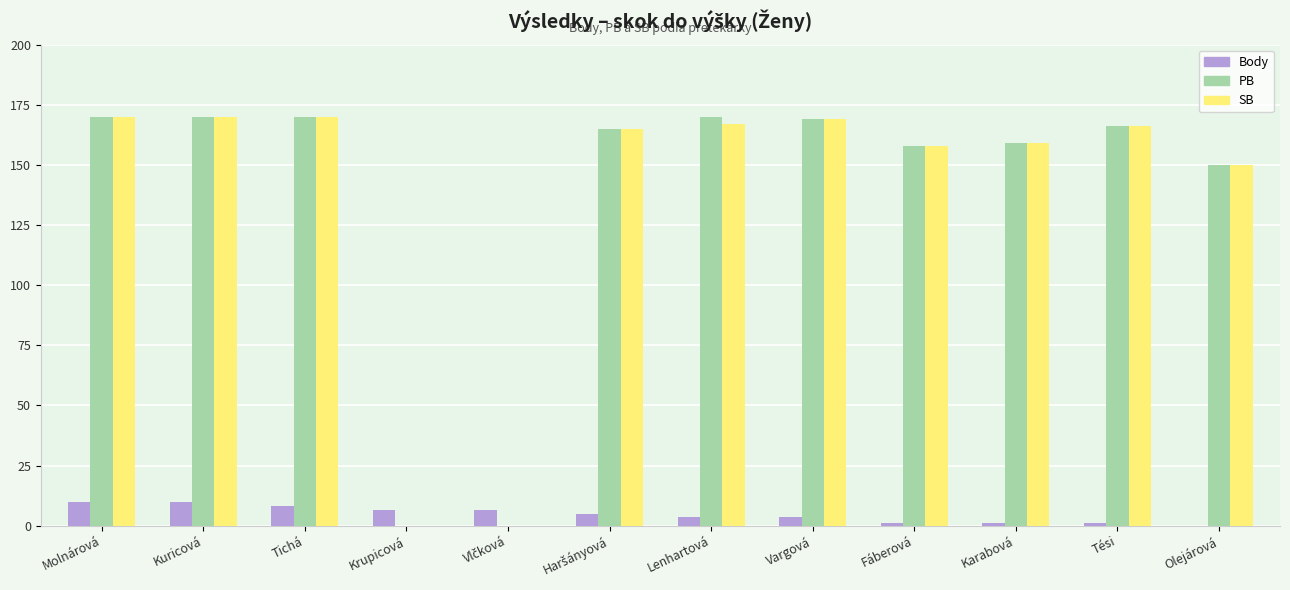

The value of SB at Lenhartová is 167.0. True or false?

True